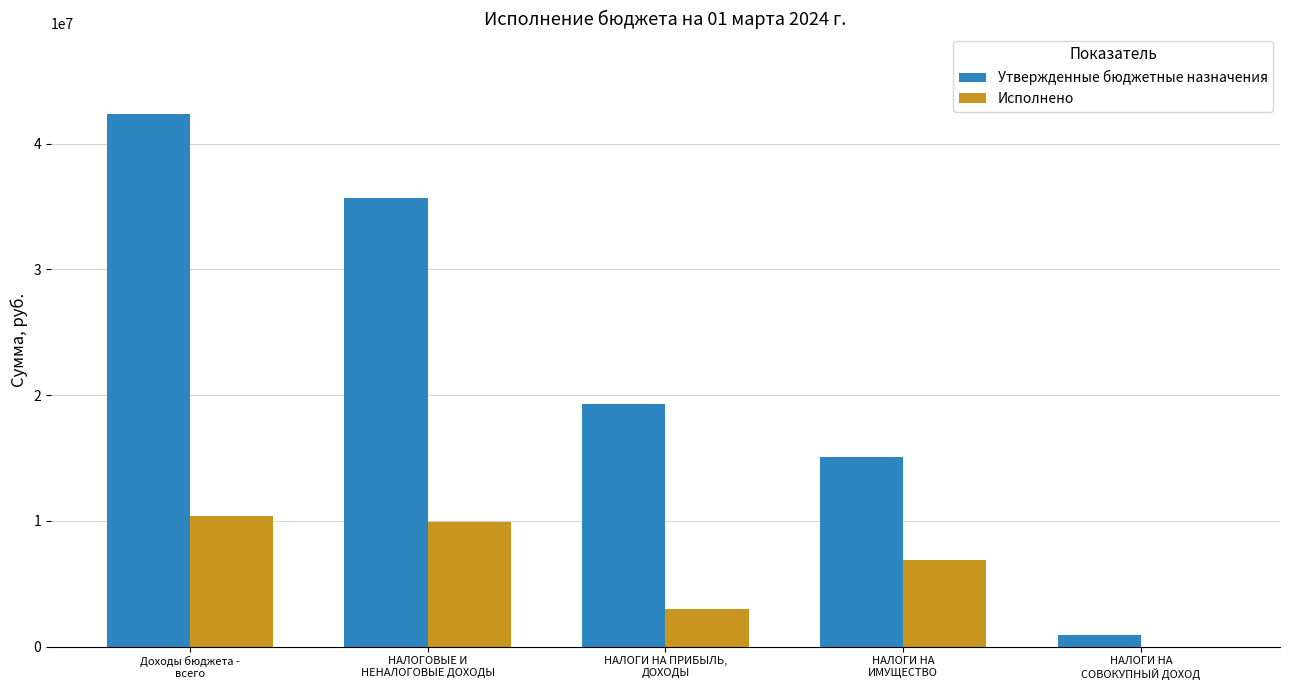

Which series has the largest total across all categories?

Утвержденные бюджетные назначения